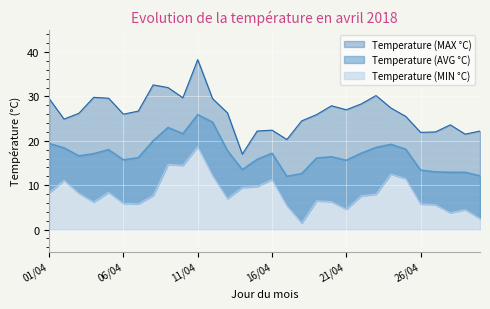

List the series in order of their peak value, highest first.

Temperature (MAX °C), Temperature (AVG °C), Temperature (MIN °C)